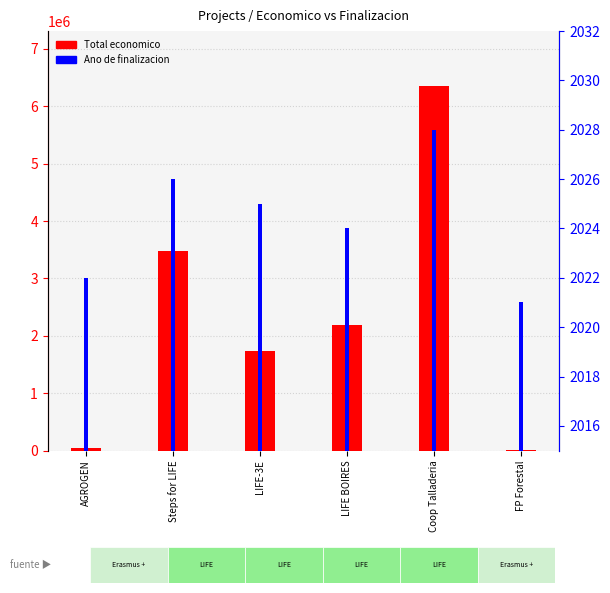

Is it true that Total economico equals 1732084 at LIFE-3E?

True